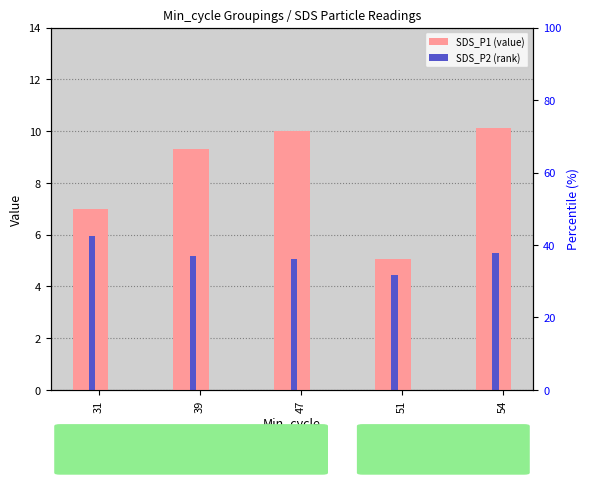

Does the chart contain any negative values?

No